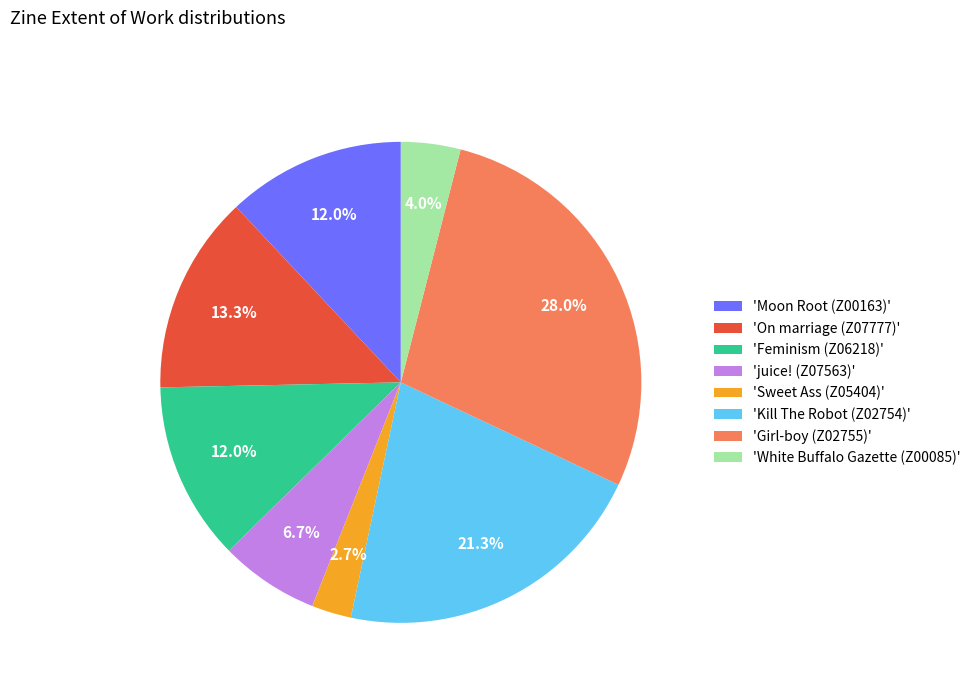

Which category has the smallest portion of the pie?

'Sweet Ass (Z05404)'